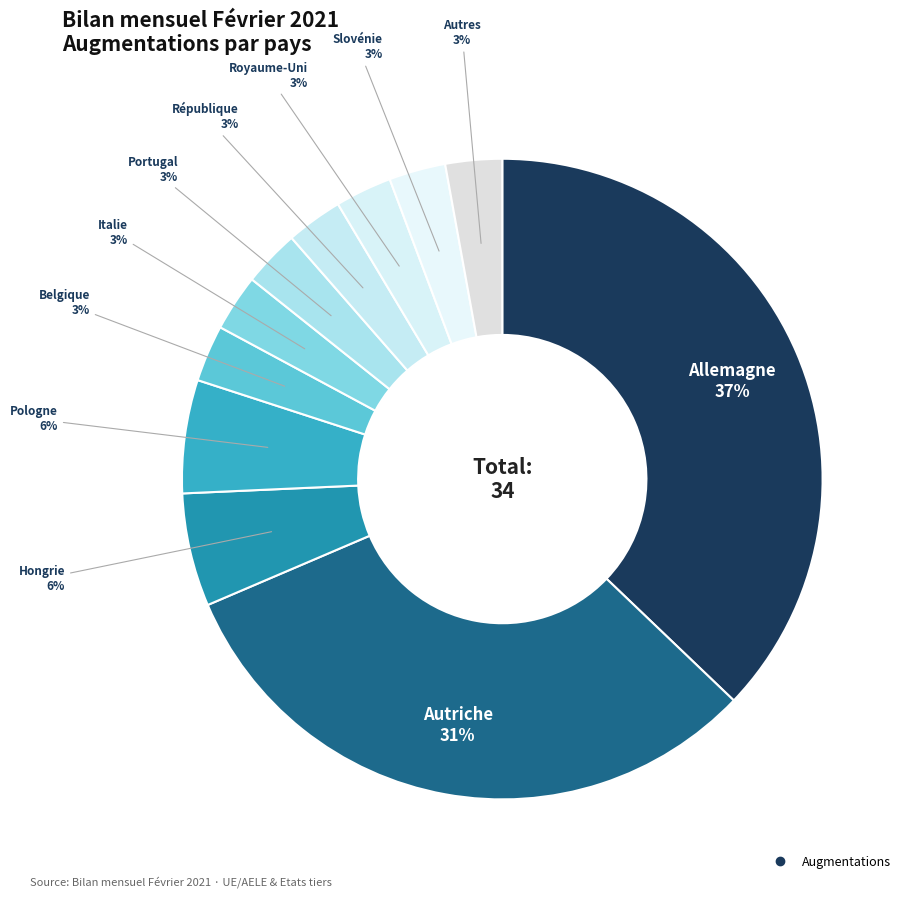

Count the number of slices in the pie.

11